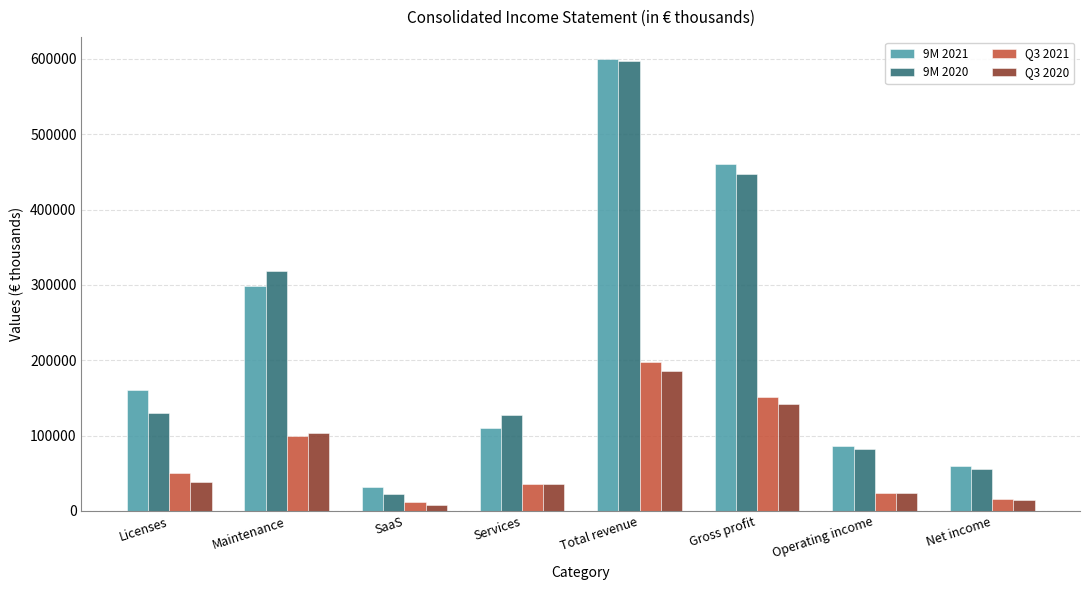

What is the spread (max minus min) of values at Operating income?

63359